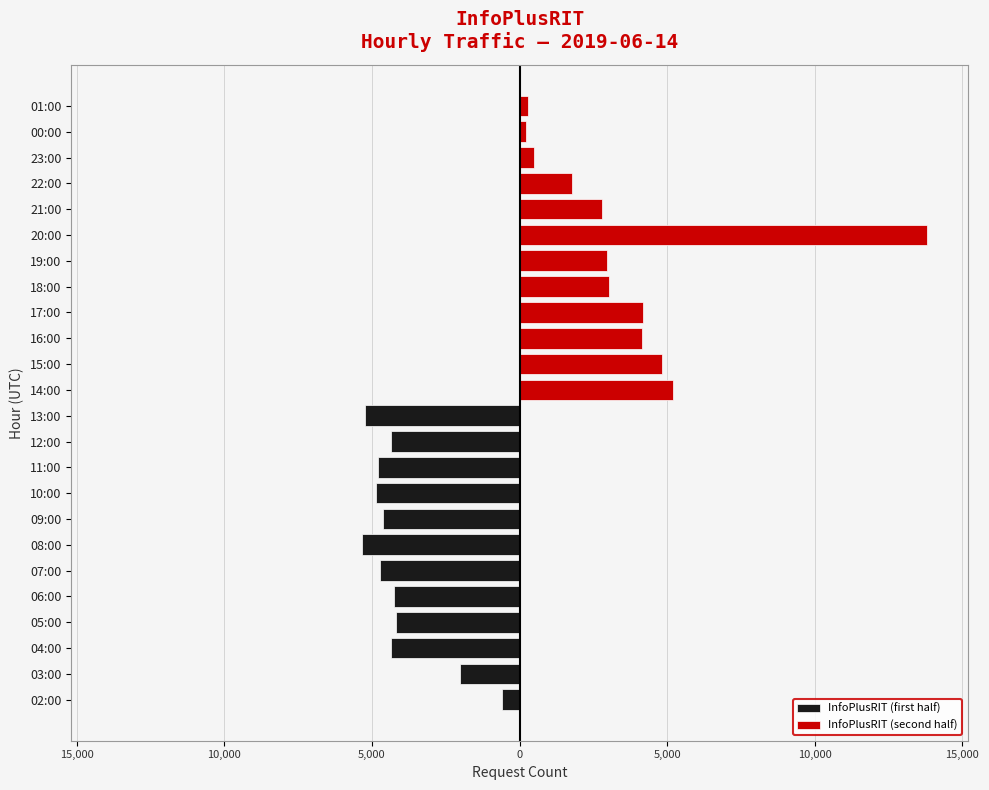

How many bars are there in total?

24